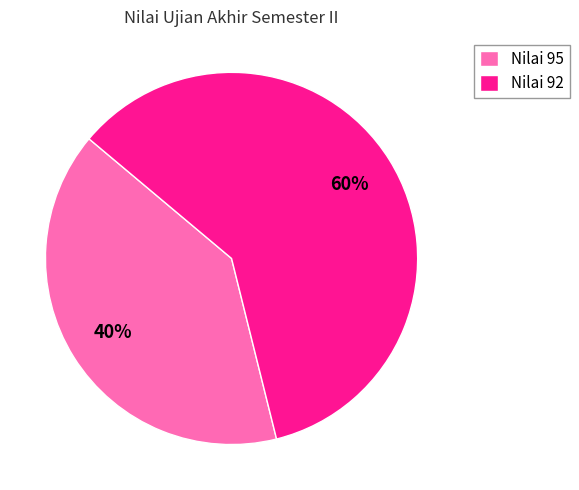

How many slices are in this pie chart?

2